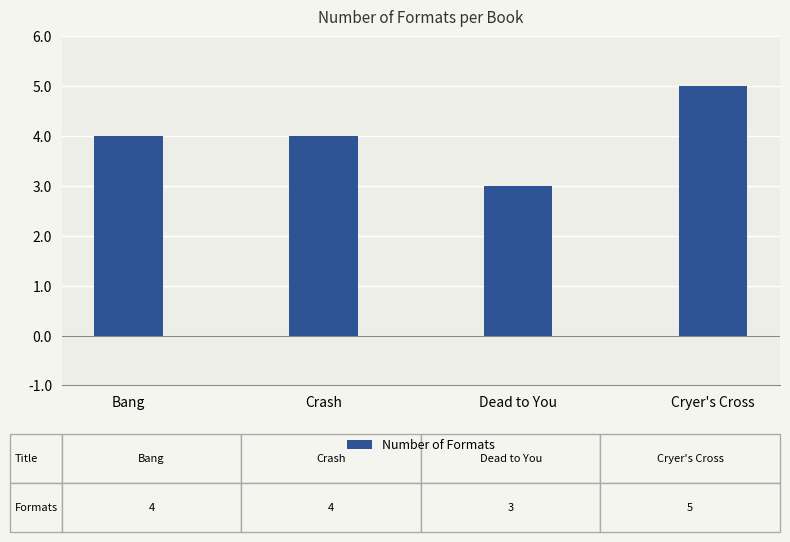

True or false: the data shows 5 at Cryer's Cross.

True